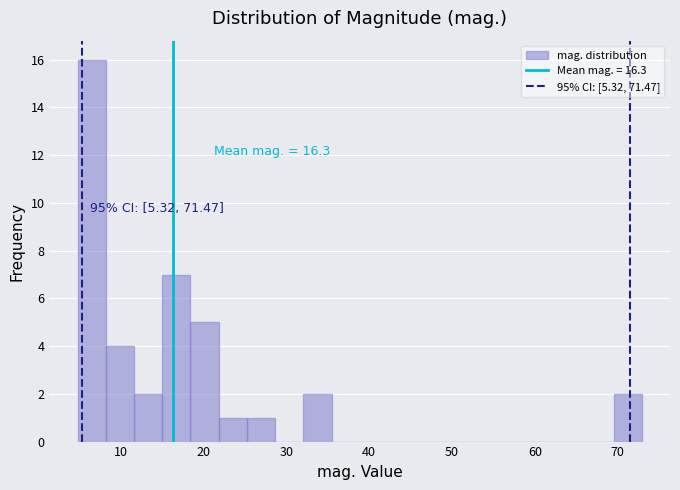

Read against the x-axis, roughly where is the centre of the tallest bar?

7